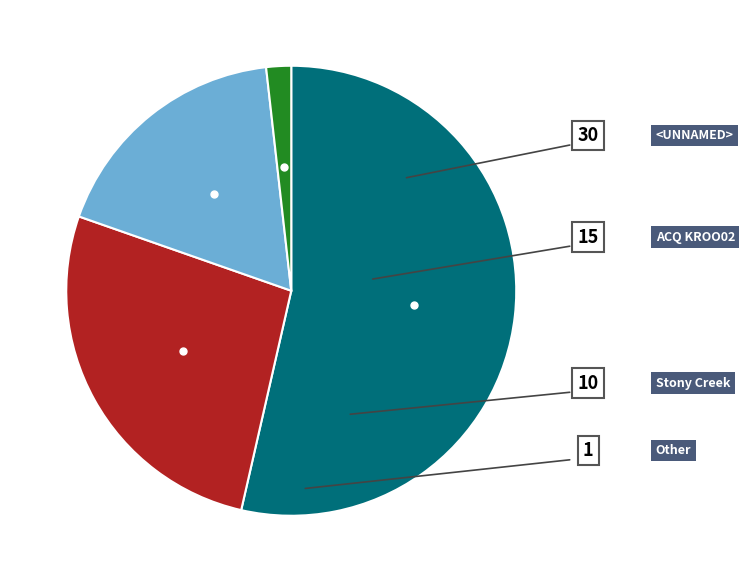

Count the number of slices in the pie.

4